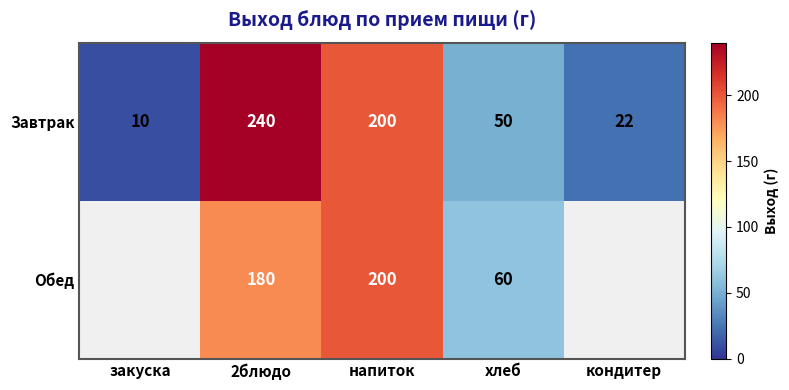

What is the approximate value of Завтрак at напиток, to the nearest 5?

200